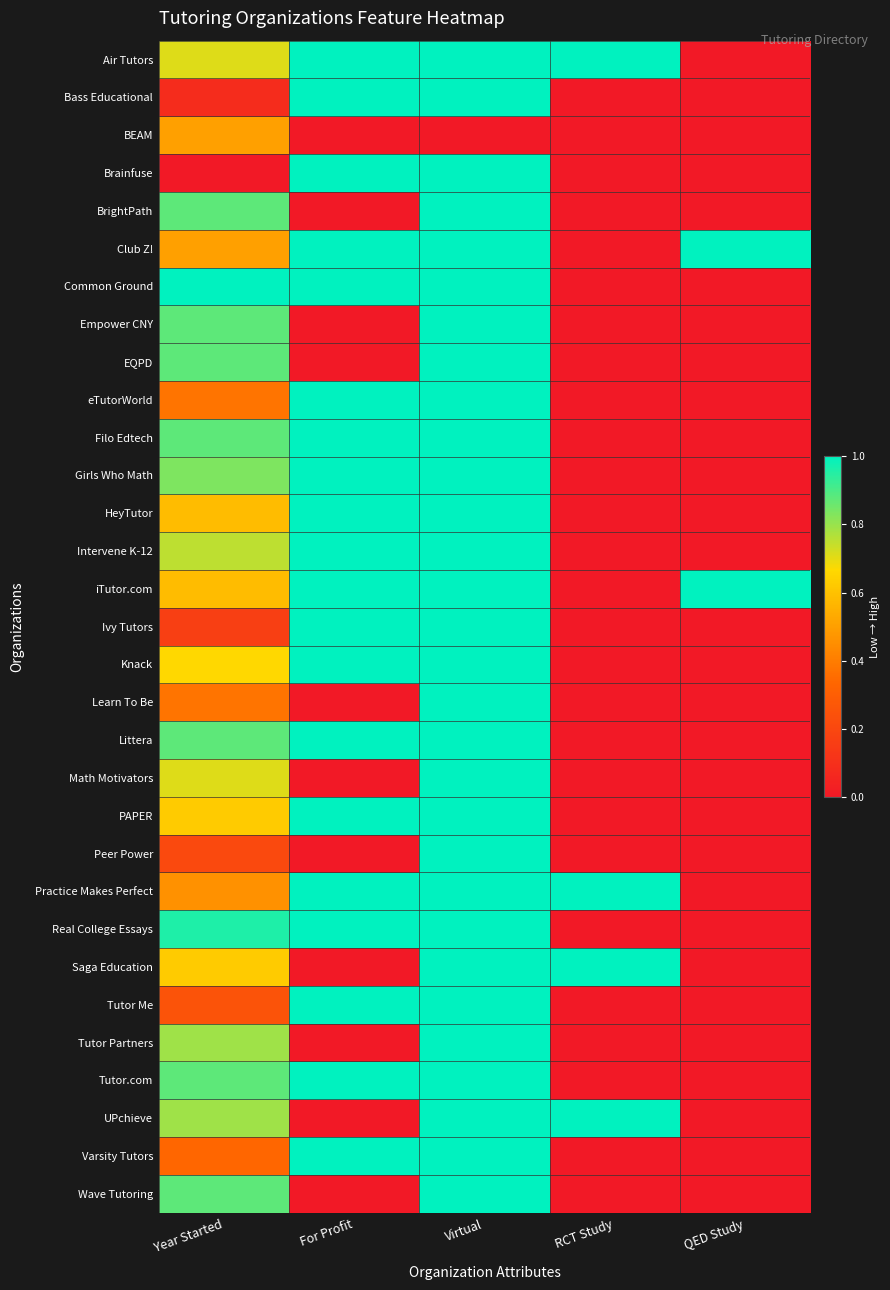

At which category is the sum across all series the highest?

Virtual